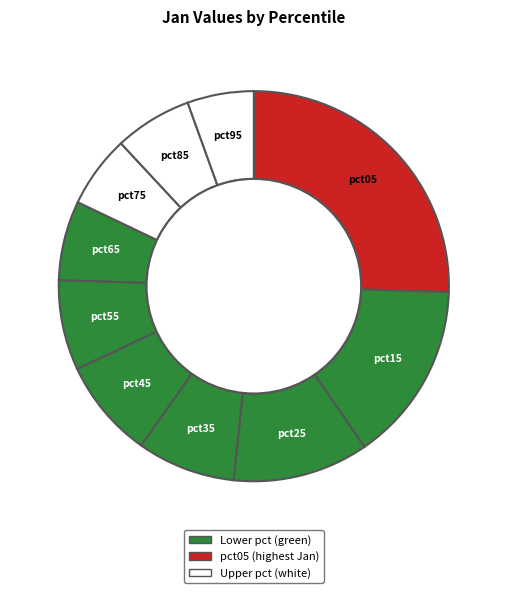

To the nearest percent, what is the difference between the largest and smallest slice percentages?

20%